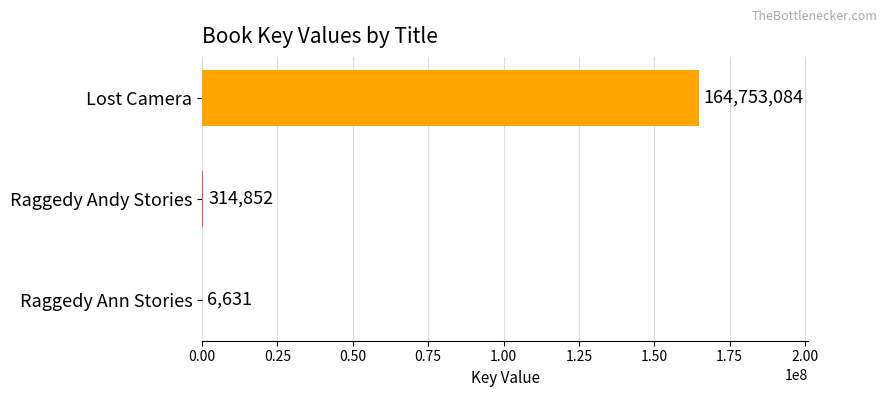

Read the value at Lost Camera, to the nearest 10.

164753080